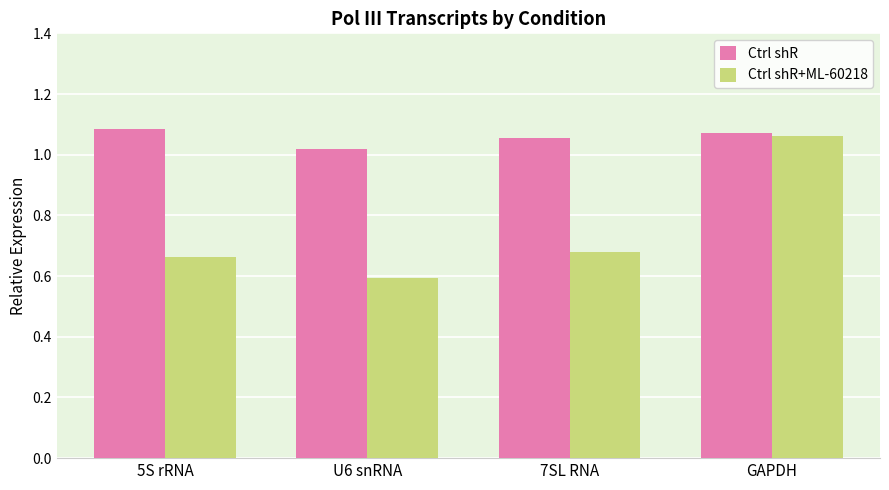

At 7SL RNA, list the series in order from smallest to largest.

Ctrl shR+ML-60218, Ctrl shR